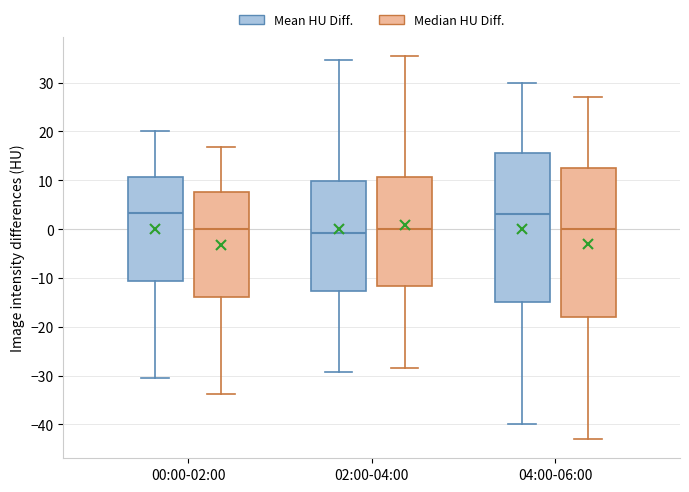

Reading left to right, transcribe this box plot: for each box, give where its median line is, the range the box spans, and where its two whiskers end, as read against the y-axis. The values are not printed on the chart, so give them approximately, as read against the axis.

00:00-02:00 (Mean HU Diff.): median 3, box -11 to 11, whiskers -30 to 20
00:00-02:00 (Median HU Diff.): median 0, box -14 to 8, whiskers -34 to 17
02:00-04:00 (Mean HU Diff.): median -1, box -13 to 10, whiskers -29 to 35
02:00-04:00 (Median HU Diff.): median 0, box -12 to 11, whiskers -28 to 36
04:00-06:00 (Mean HU Diff.): median 3, box -15 to 16, whiskers -40 to 30
04:00-06:00 (Median HU Diff.): median 0, box -18 to 13, whiskers -43 to 27